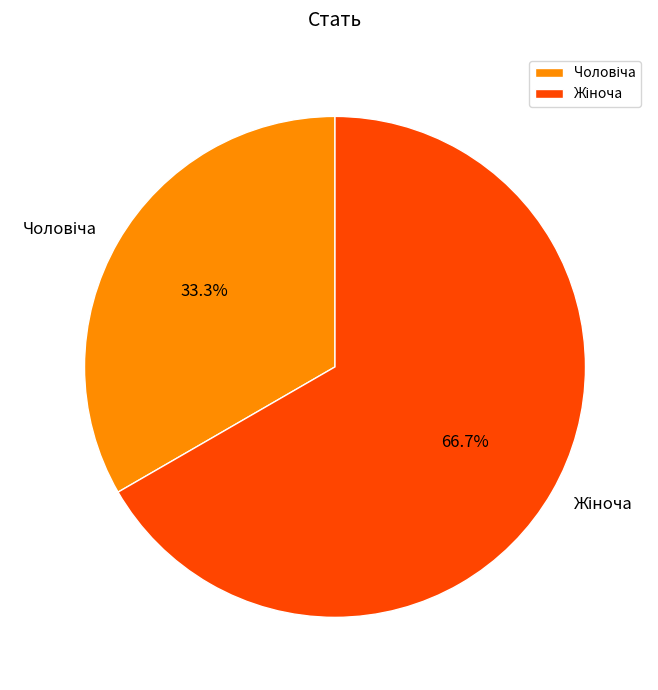

Is there any slice that represents more than half of the pie?

Yes